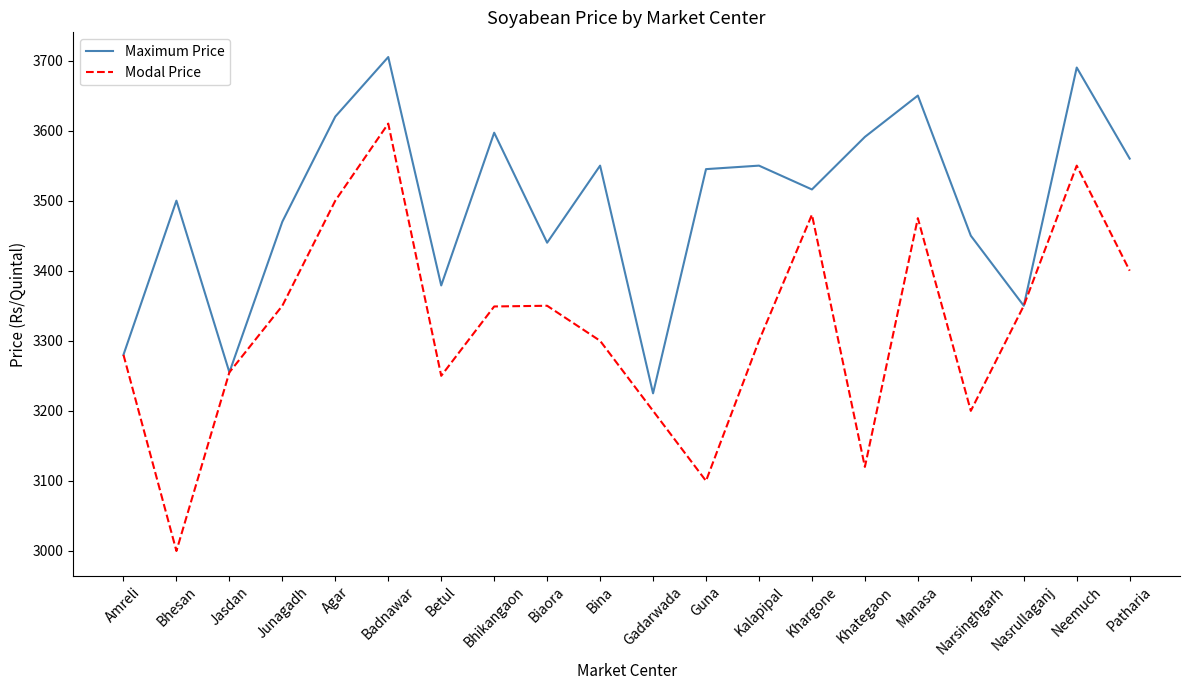

Which category has the lowest value in the Maximum Price series?

Gadarwada